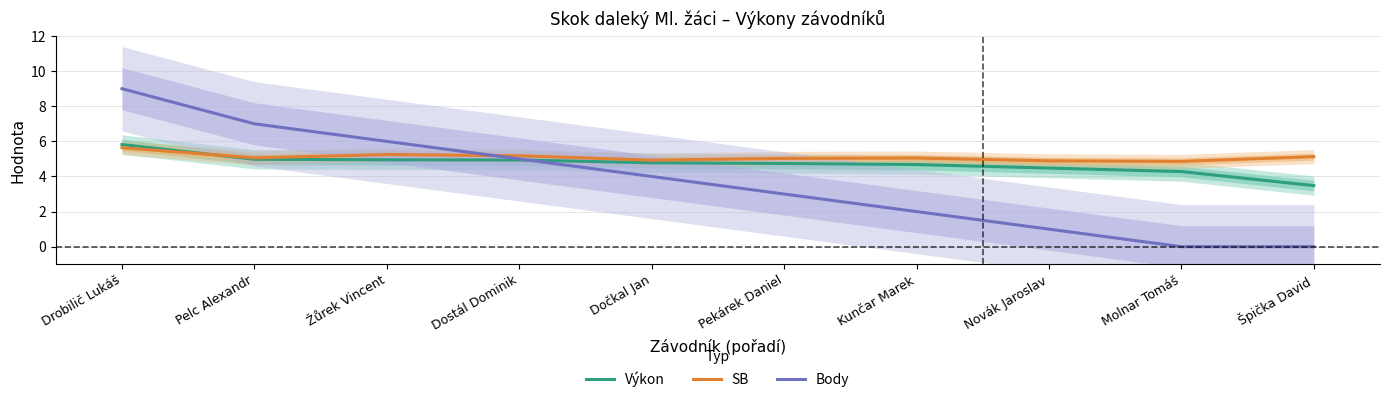

How many lines are shown in the chart?

3